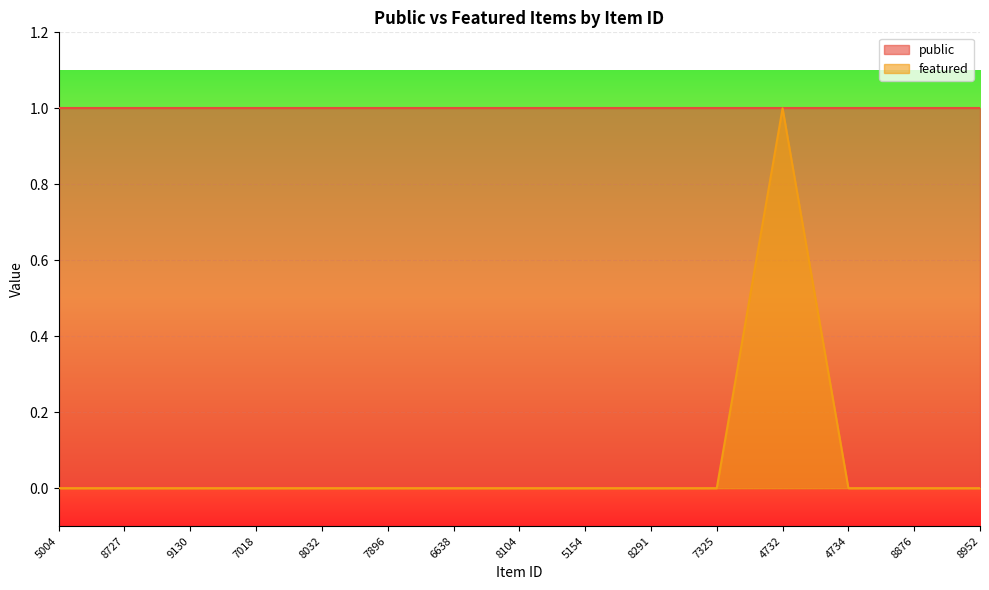

At which category does the chart reach its minimum across all series?

5004